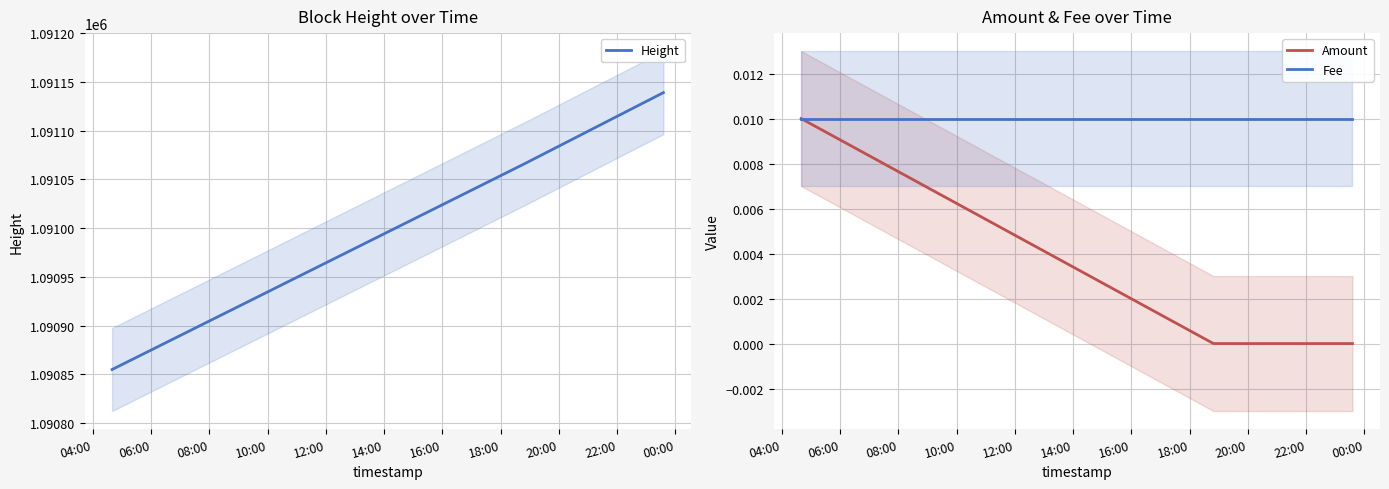

What is the lowest value of the Height series?

1090855